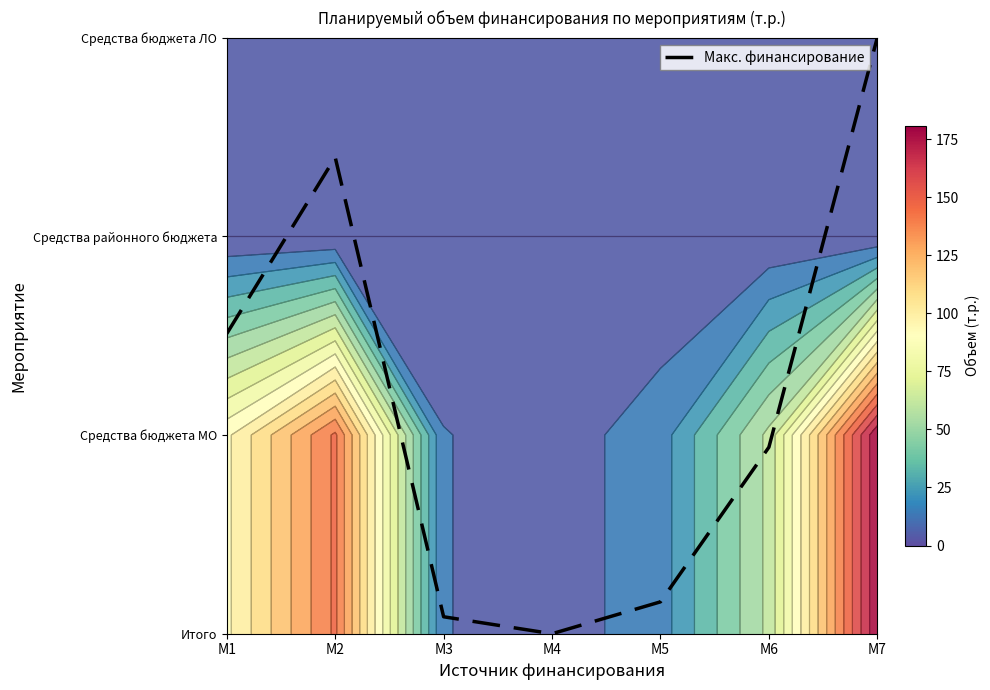

What value does the data have at М2?

2.4